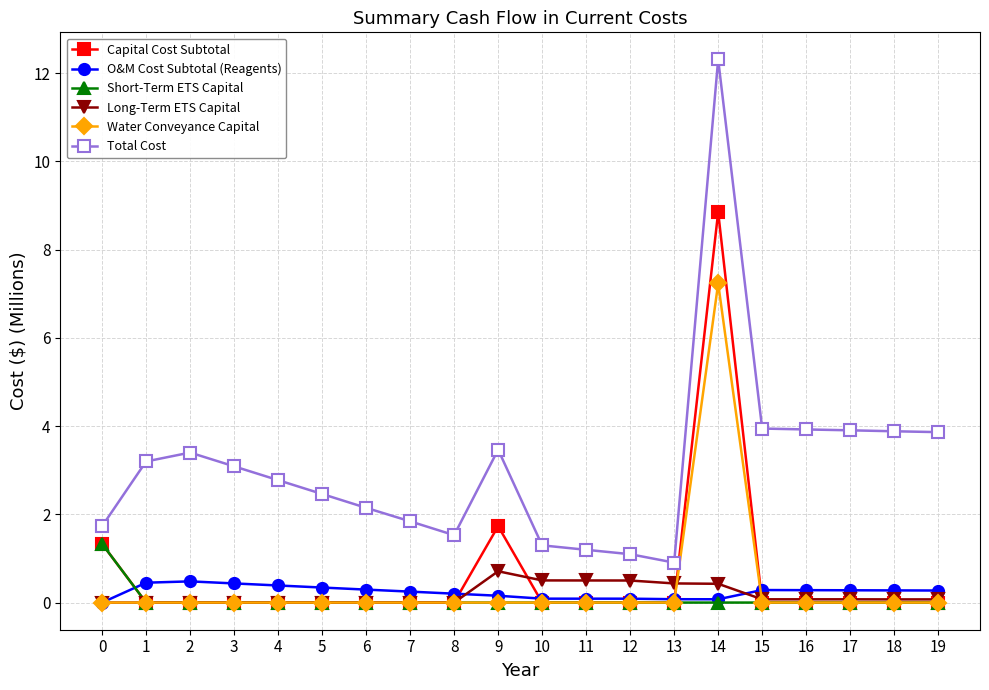

What is the difference between the Total Cost values at 17 and 9?

0.4